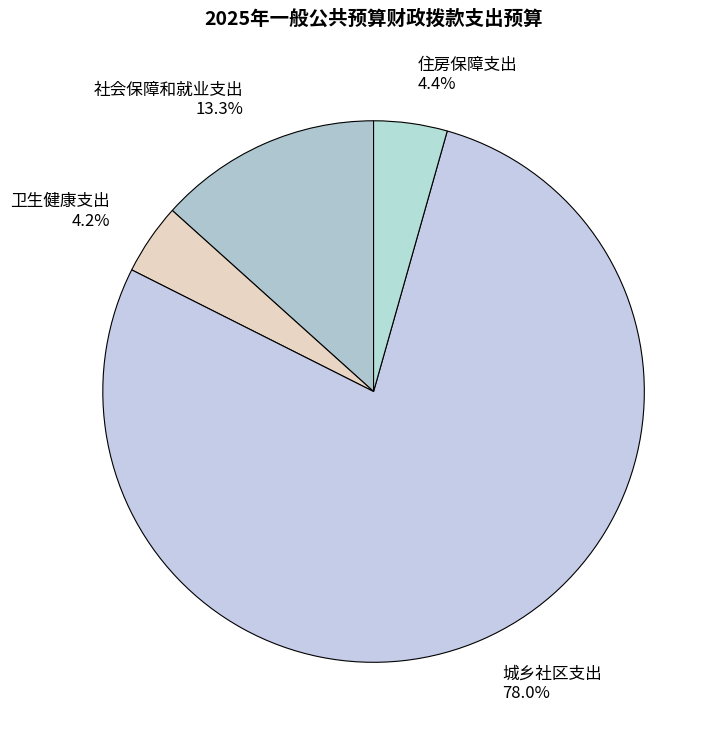

How many segments does this pie chart have?

4